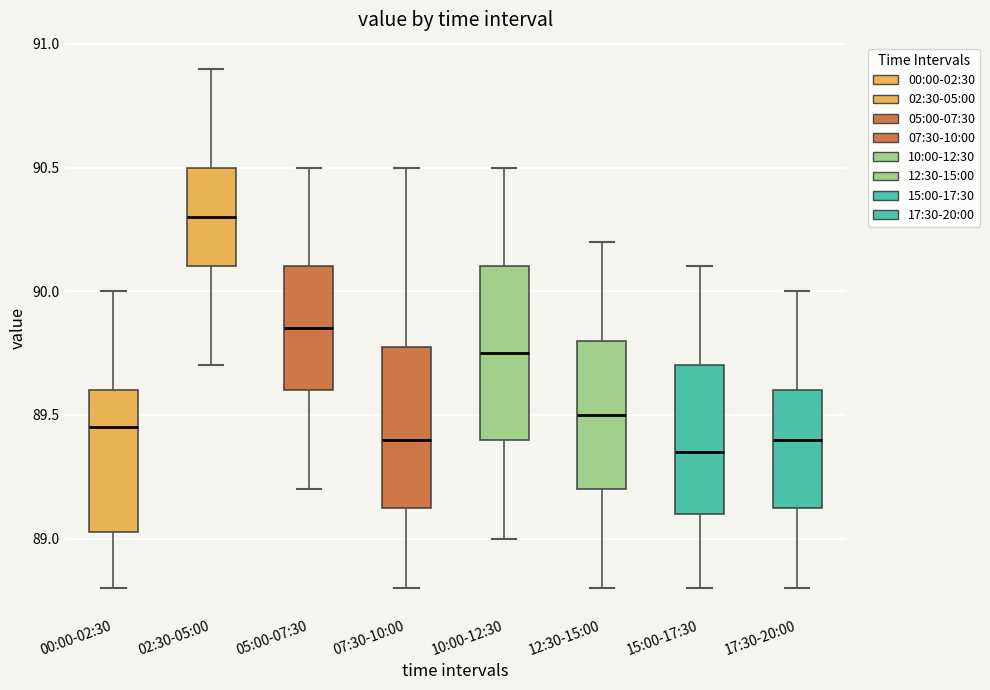

Where does the upper whisker of the box for 05:00-07:30 end on the y-axis? The values are not printed on the chart, so give them approximately, as read against the axis.

90.50